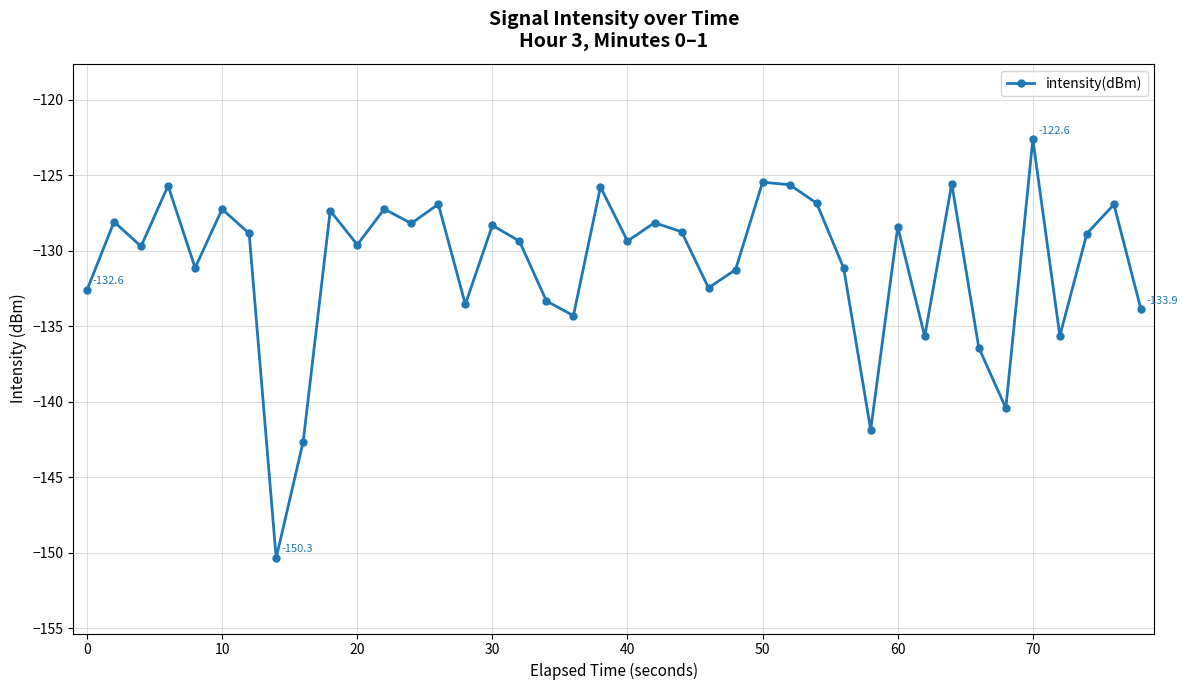

What is the value of the 1st point from the left?

-132.6